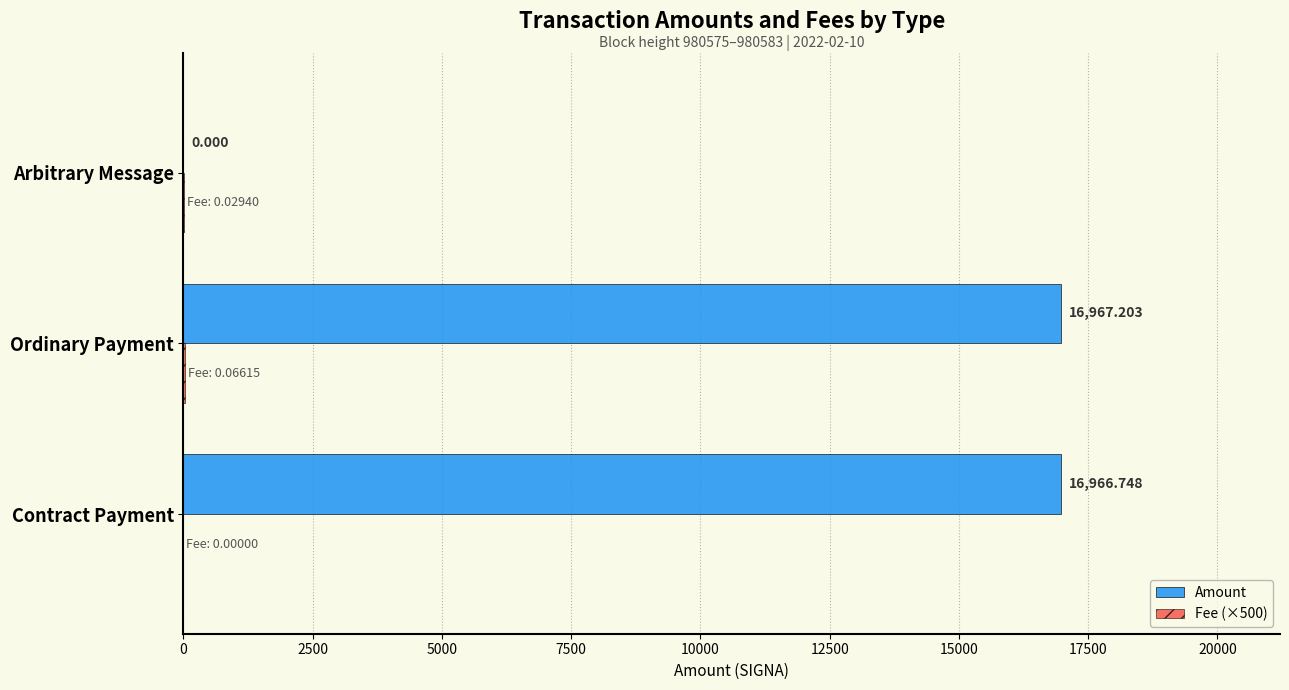

Which label corresponds to the largest value in the chart?

Ordinary Payment